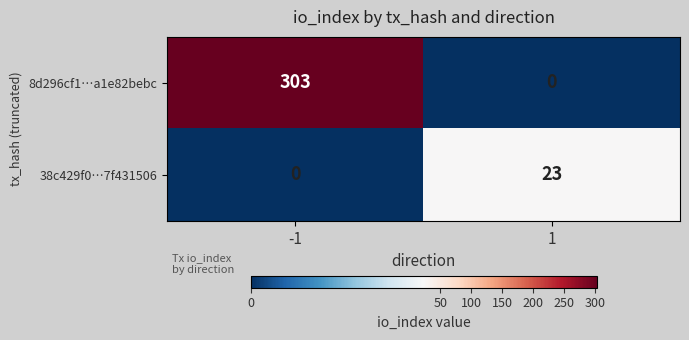

What is the maximum value for 8d296cf1…a1e82bebc?

303